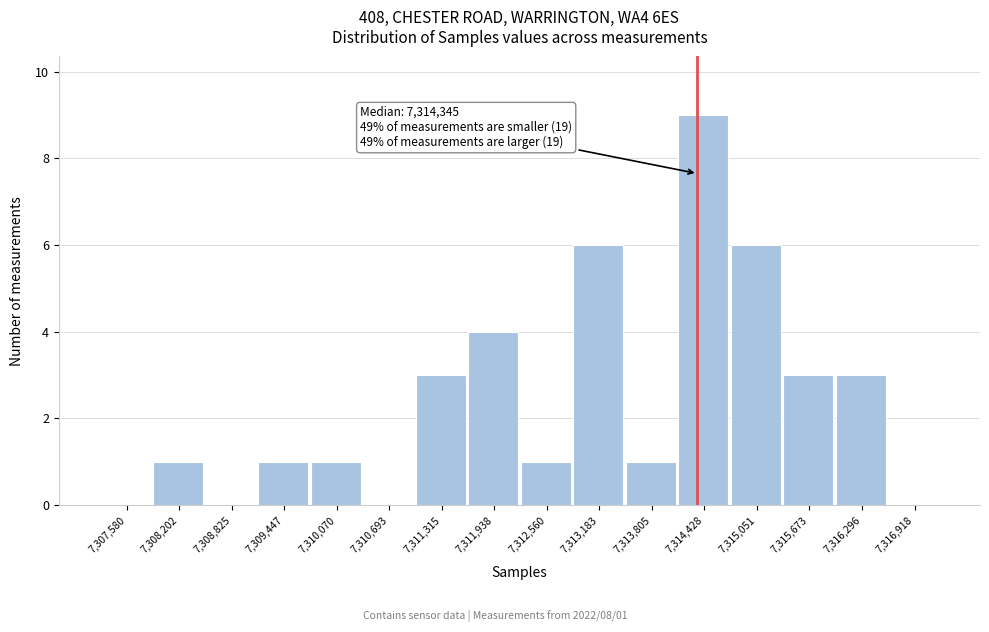

Over which range of the x-axis is the bar tallest?

7314100 to 7314700